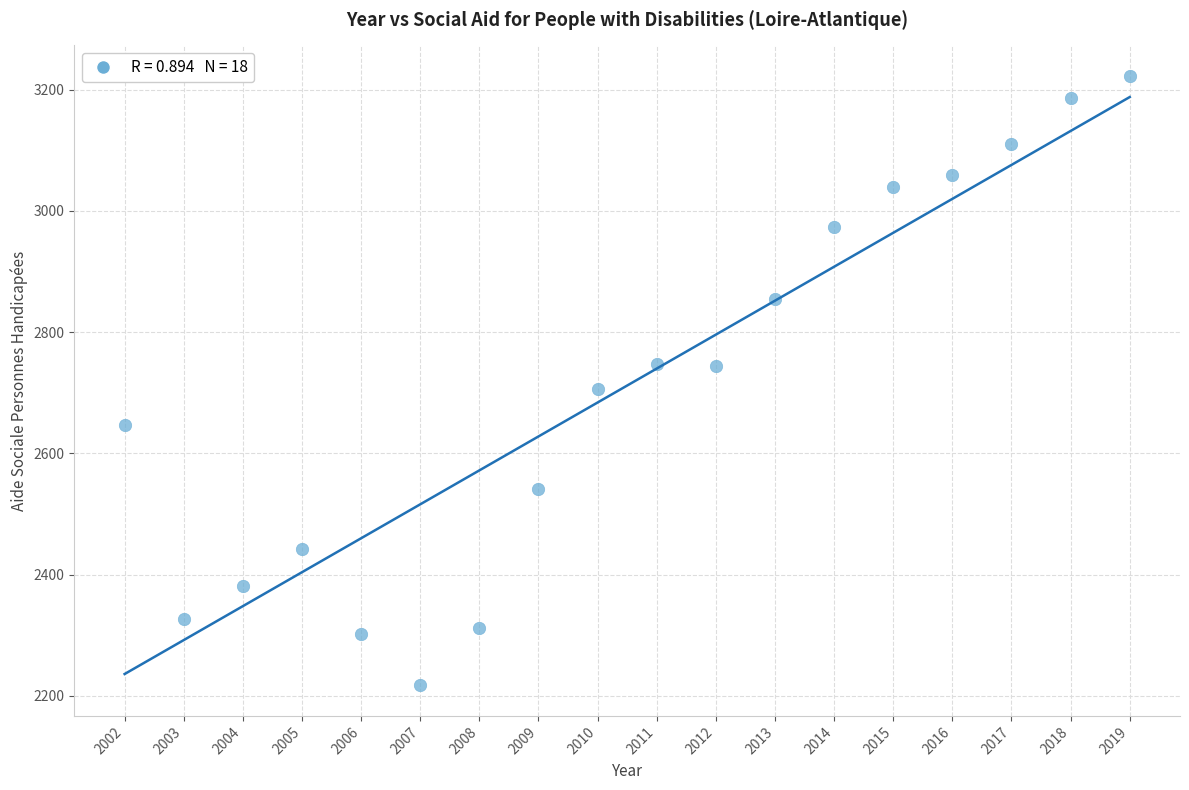

What is the range of X values (max minus min)?

17